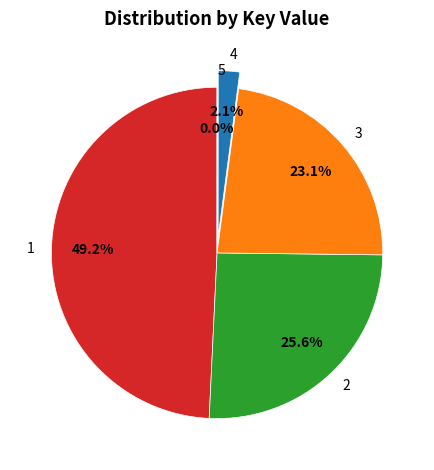

Combined, what portion of the pie is 3 and 1?

72.3%